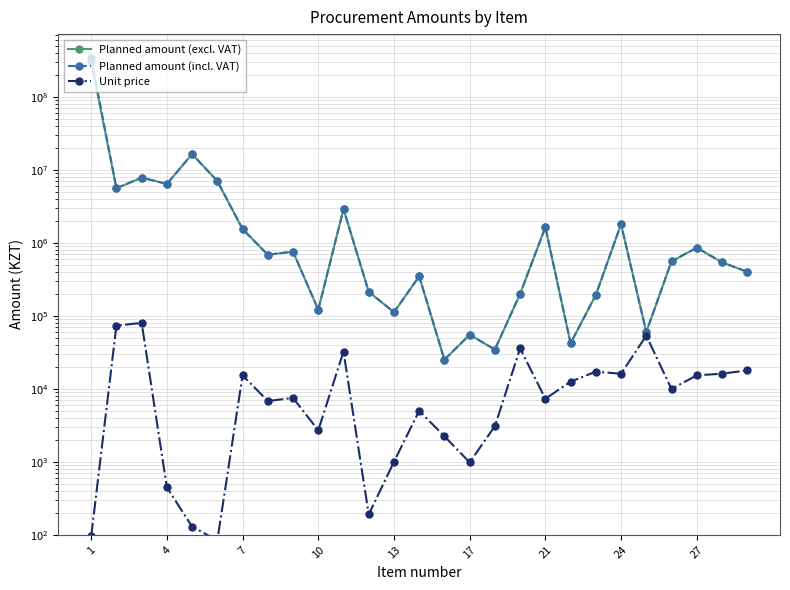

Where does the Planned amount (incl. VAT) series first go above 556617?

1